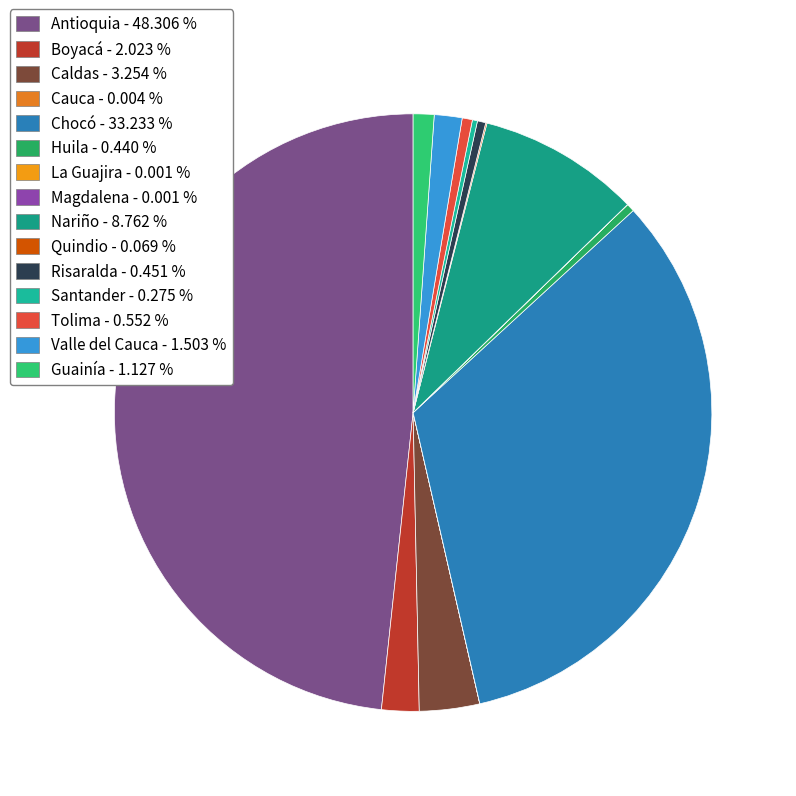

Is there a majority slice in this chart?

No